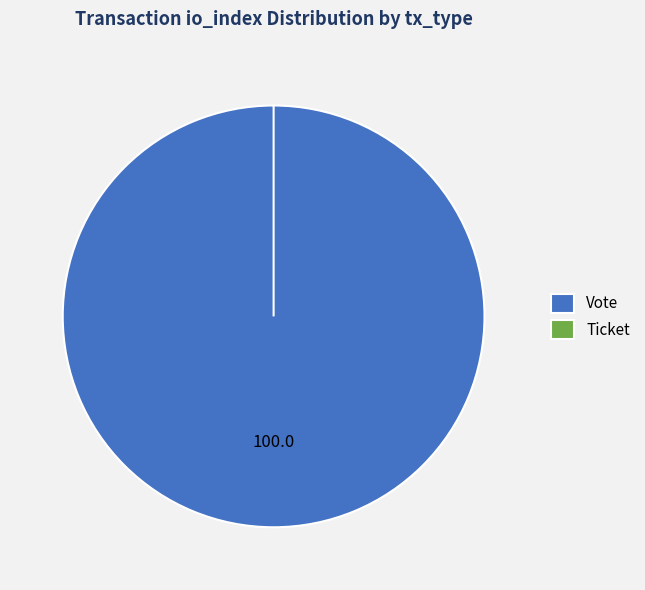

To the nearest percent, what is the combined percentage of Vote and Ticket?

100%